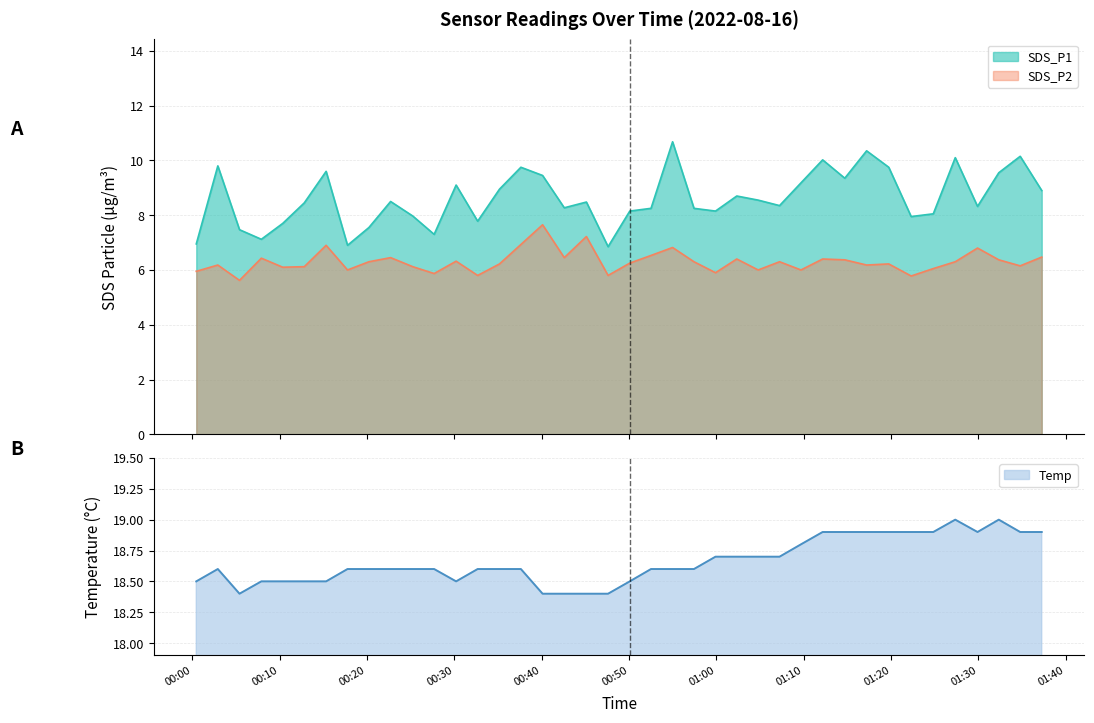

At which label is SDS_P1 closest to 8?

2022/08/16 00:25:14